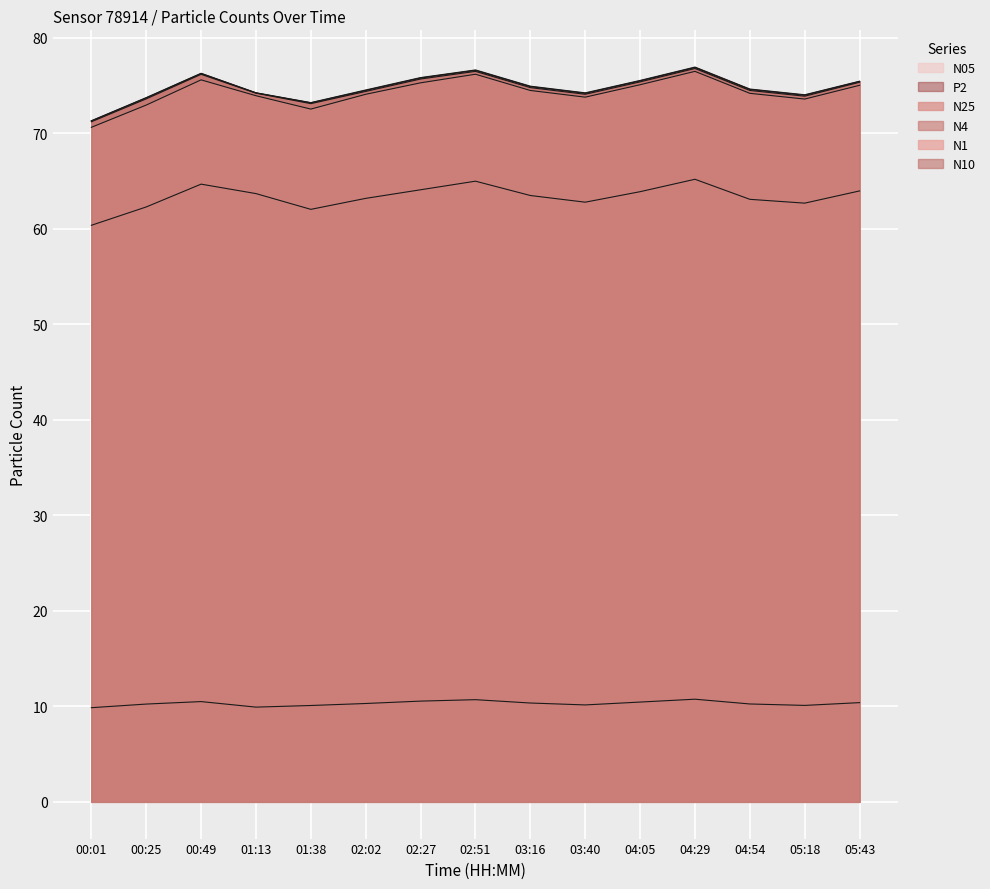

In P2, how many points are higher than both neighbors (excluding endpoints)?

3